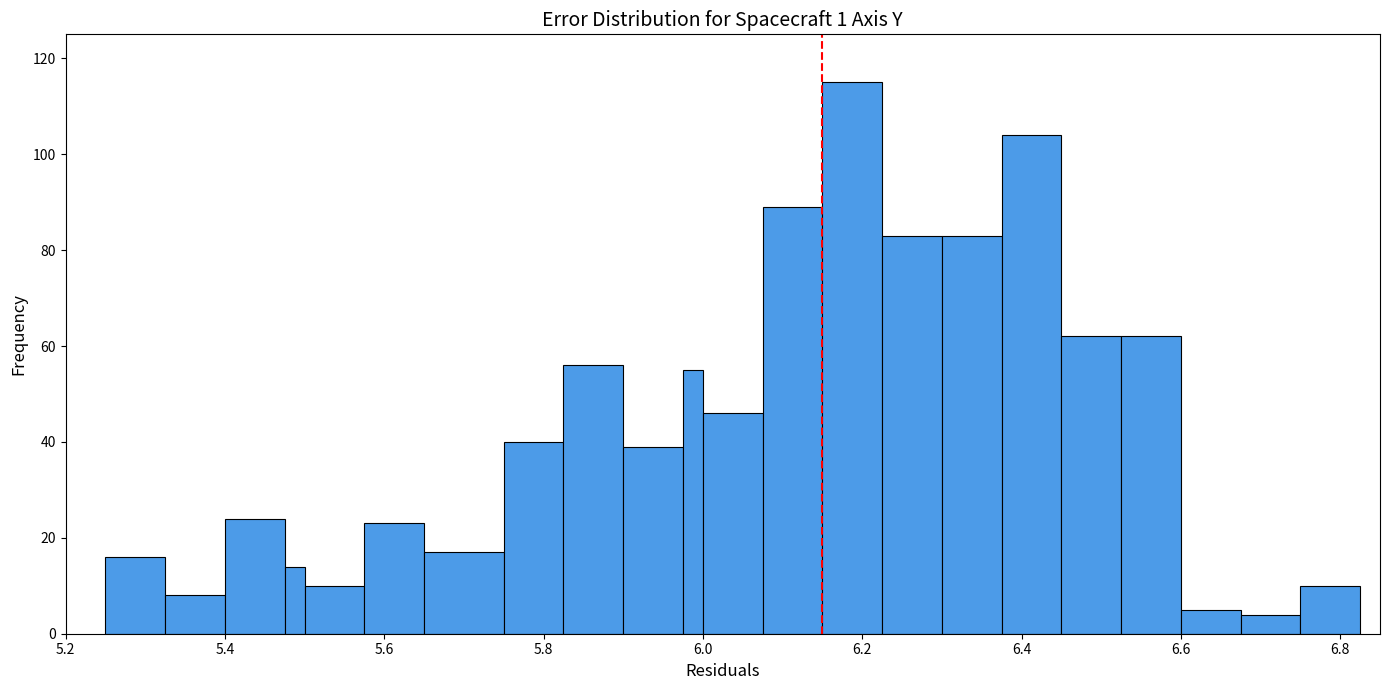

Around what value on the x-axis is the tallest bar? Give the approximate position of its centre, as read against the axis.

6.18